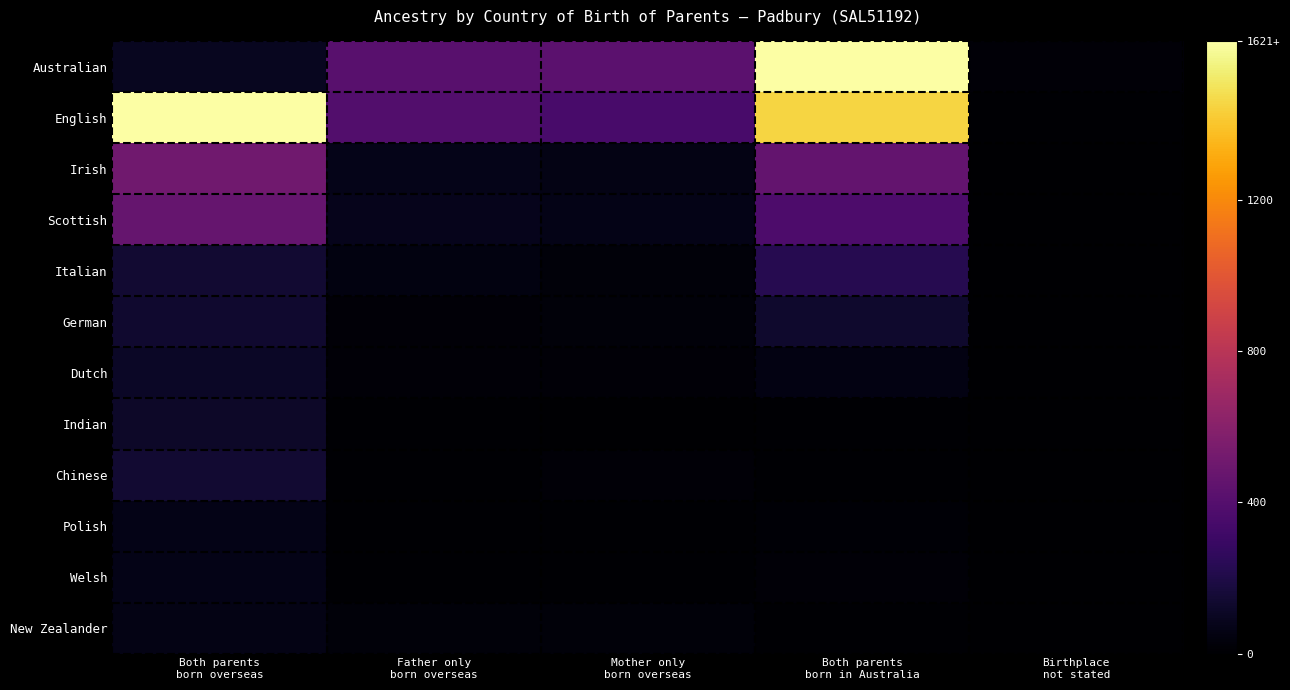

Rank the series at Mother only born overseas from highest to lowest value.

Australian, English, Scottish, Irish, Italian, New Zealander, German, Dutch, Chinese, Polish, Welsh, Indian